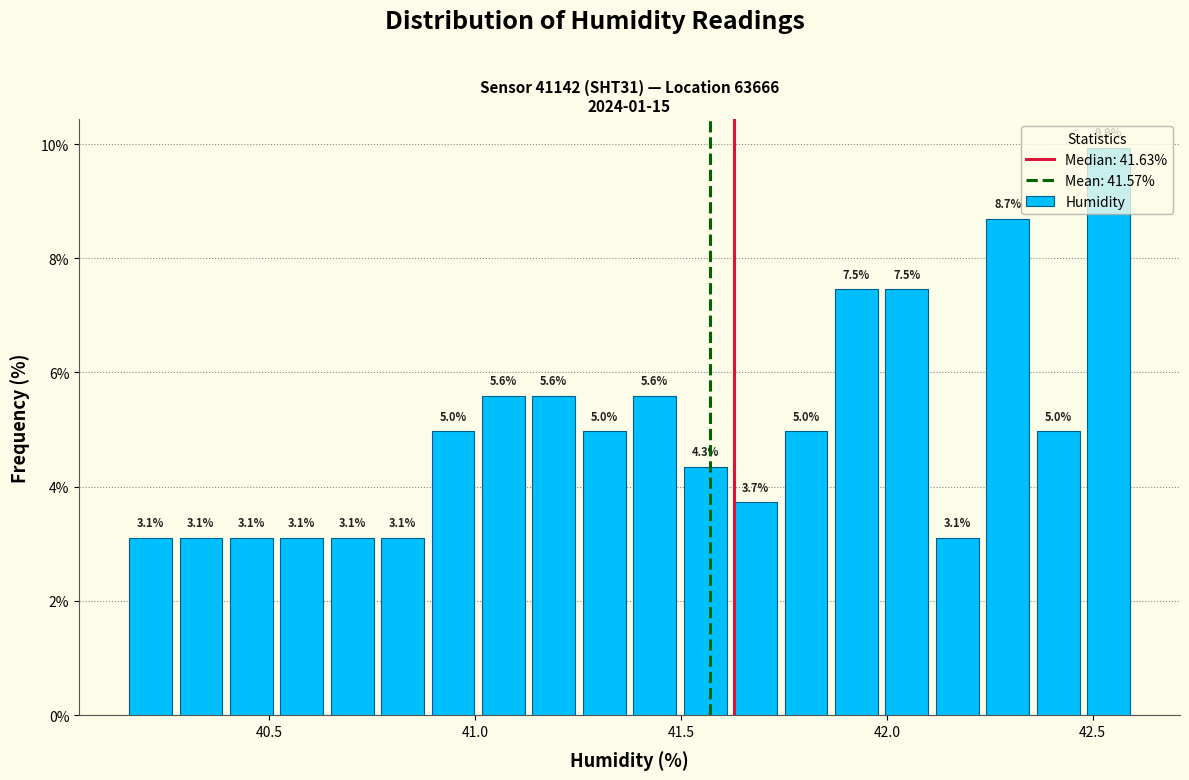

Around what value on the x-axis is the tallest bar? Give the approximate position of its centre, as read against the axis.

42.55